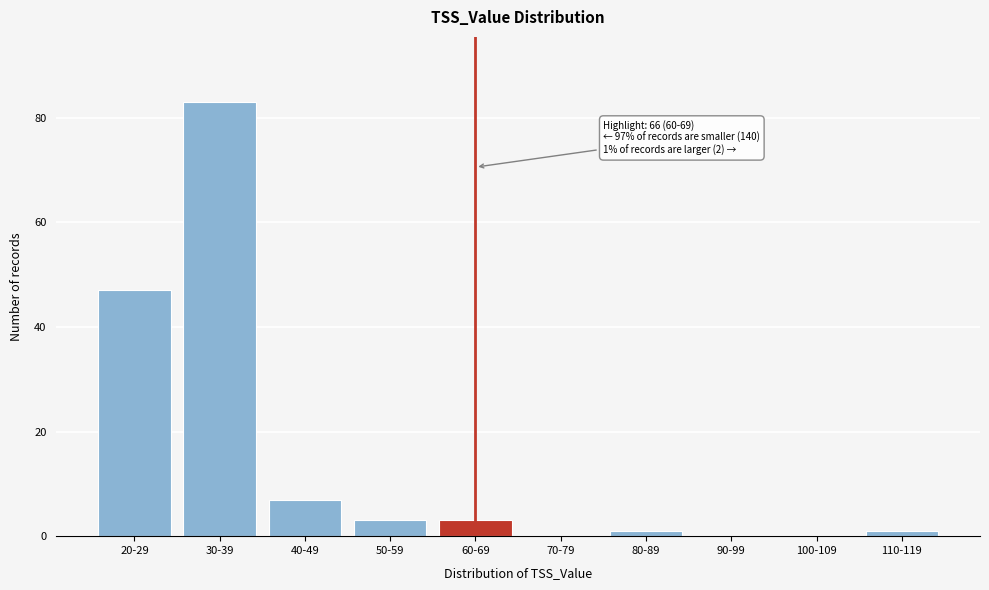

Where is the data nearest to the value 41?

20-29